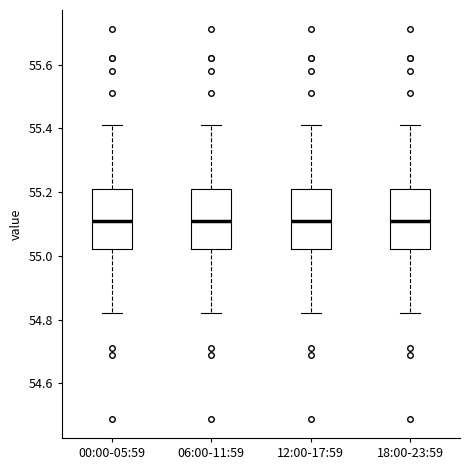

Where does the median line of the box for 00:00-05:59 sit on the y-axis? The values are not printed on the chart, so give them approximately, as read against the axis.

55.12